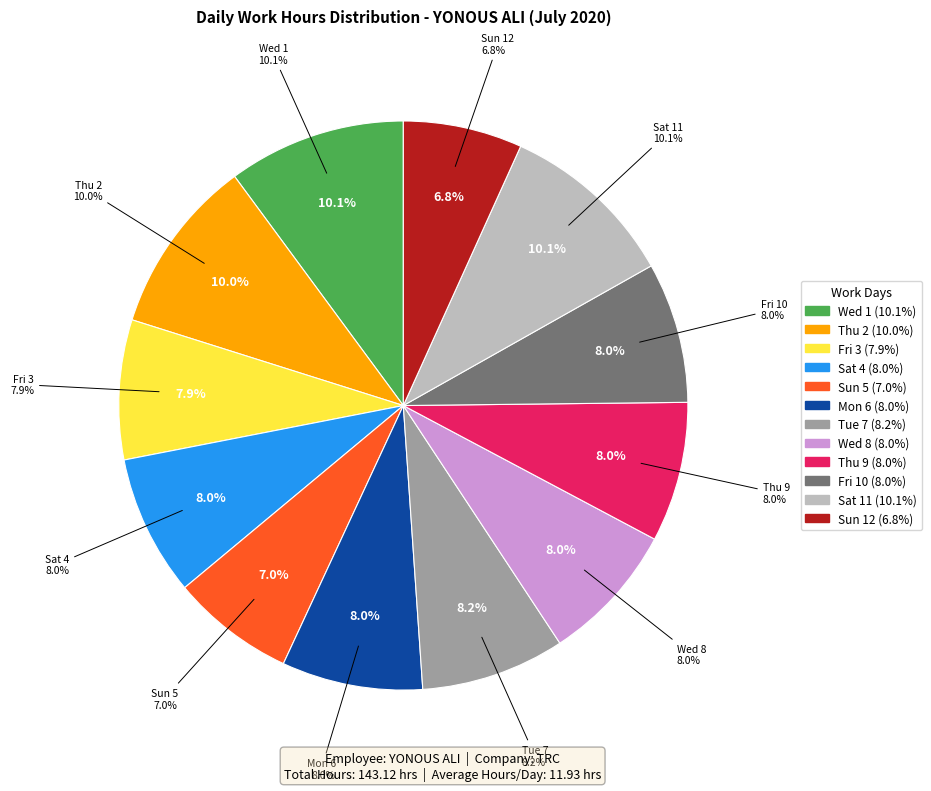

What is the largest slice in the pie chart?

Wed 1